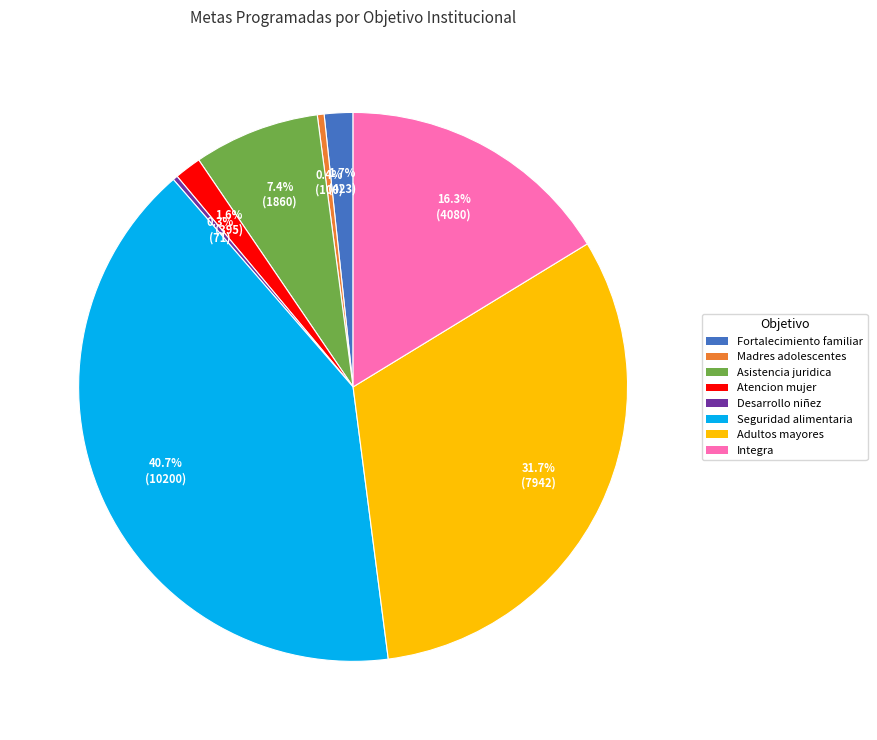

Which category has the biggest portion of the pie?

Seguridad alimentaria